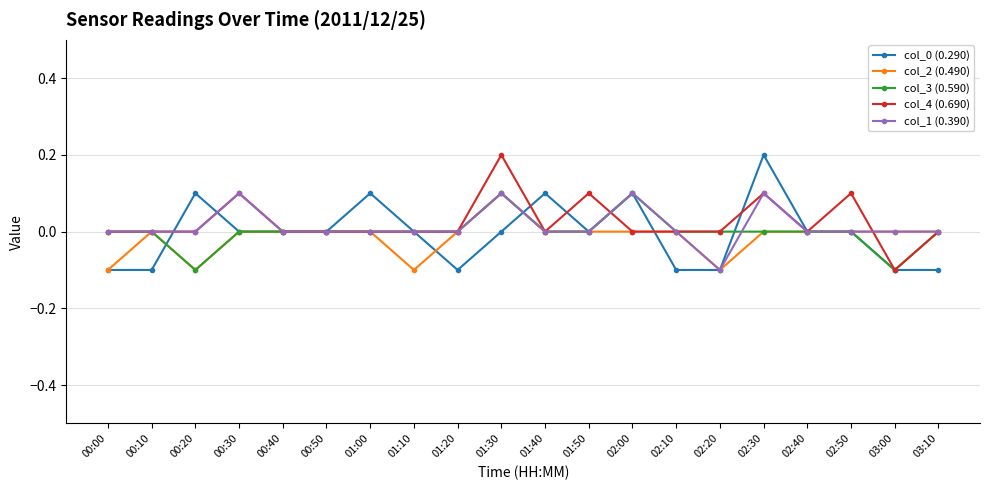

Is it true that col_3 (0.590) equals 0.0 at 02:40?

True